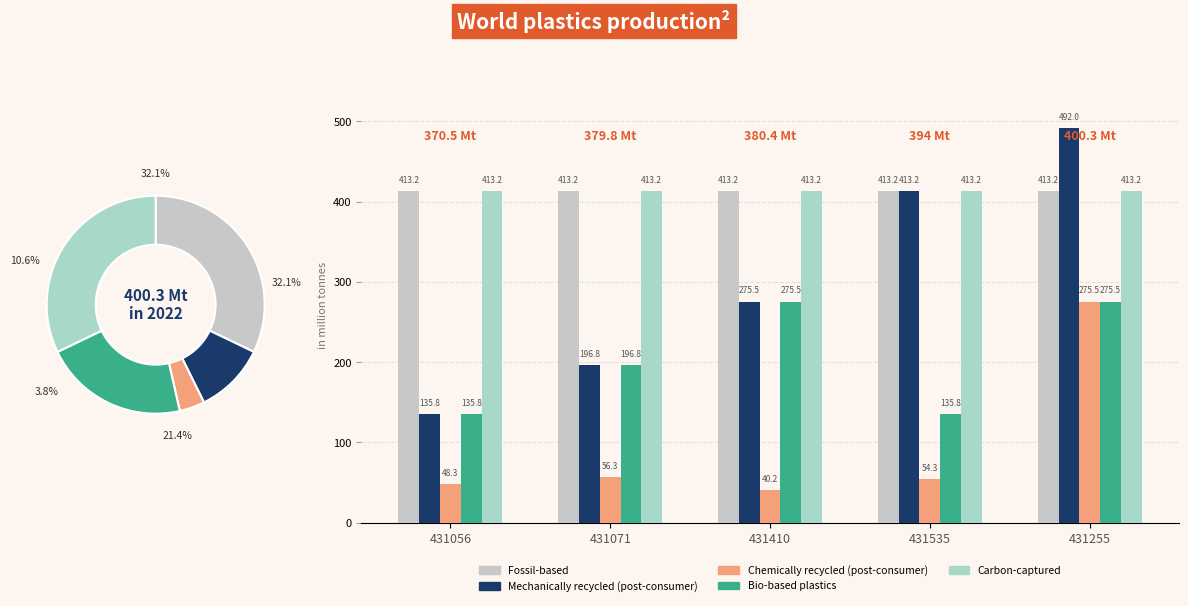

How many bars are there in total?

25